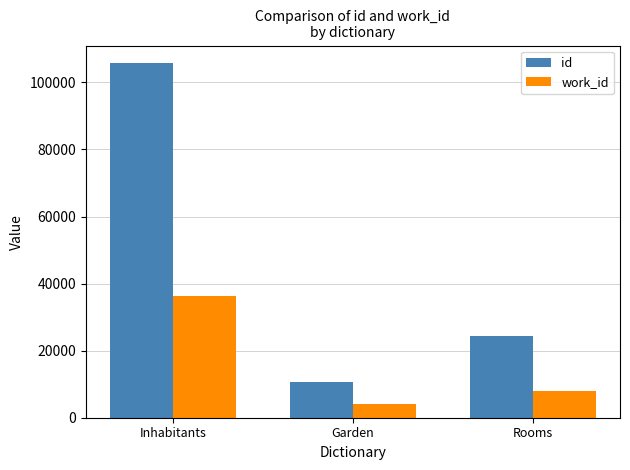

What are all the series names shown in the legend?

id, work_id